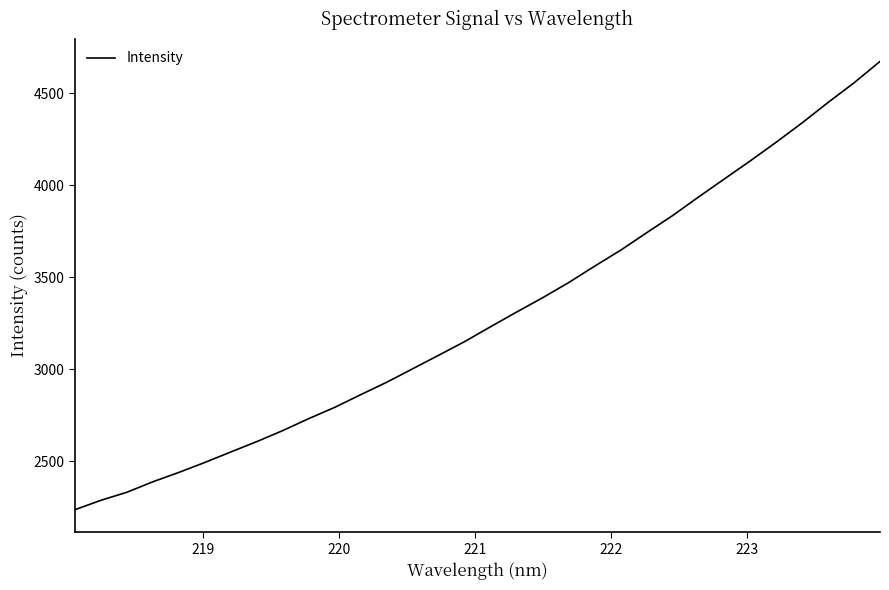

What is the difference between the maximum and minimum values?

2435.9